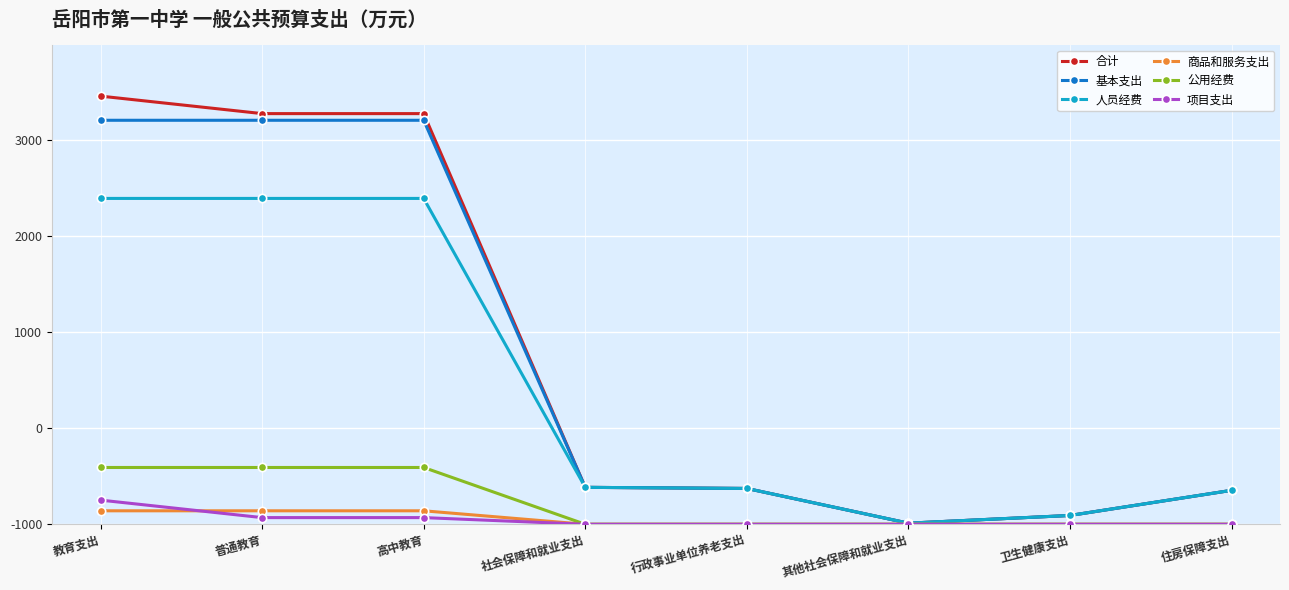

The 基本支出 series shows 372.7 at 行政事业单位养老支出. True or false?

True